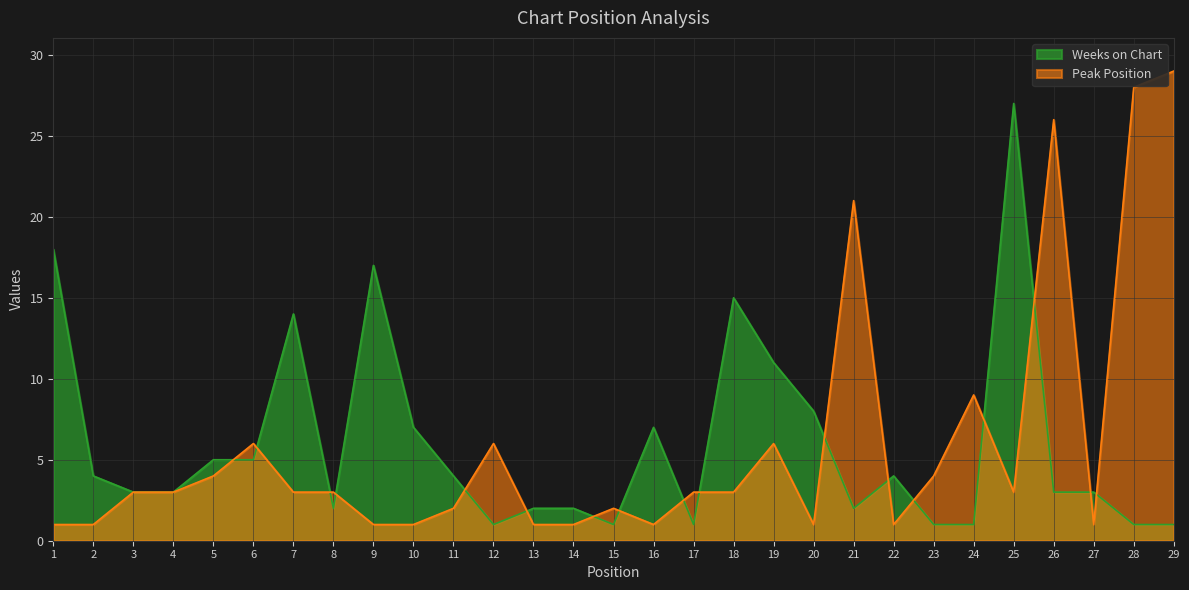

What is the value of the Peak Position point at the 23rd from the left?

4